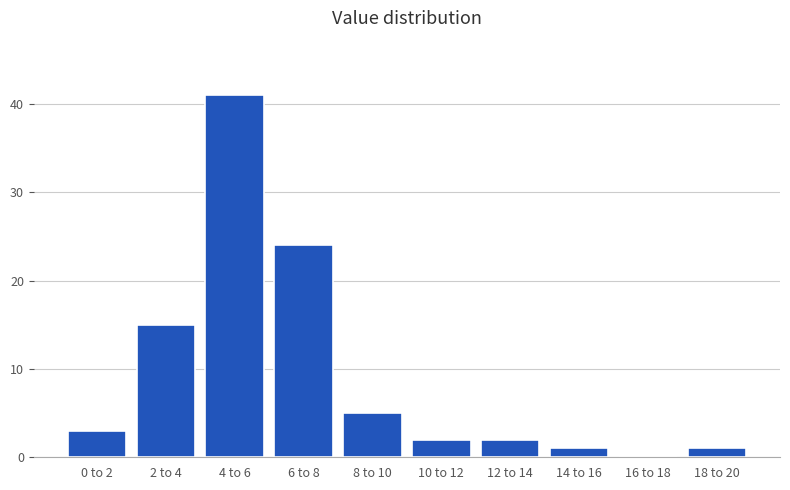

Reading left to right, extract all data points from this chart.

0 to 2=3	2 to 4=15	4 to 6=41	6 to 8=24	8 to 10=5	10 to 12=2	12 to 14=2	14 to 16=1	16 to 18=0	18 to 20=1